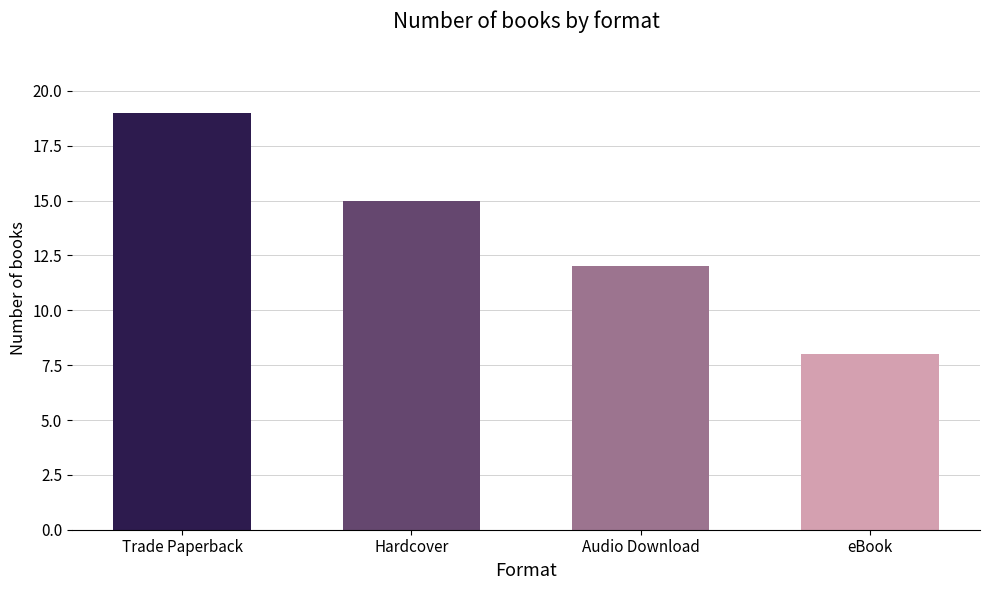

How many series are shown in this chart?

1